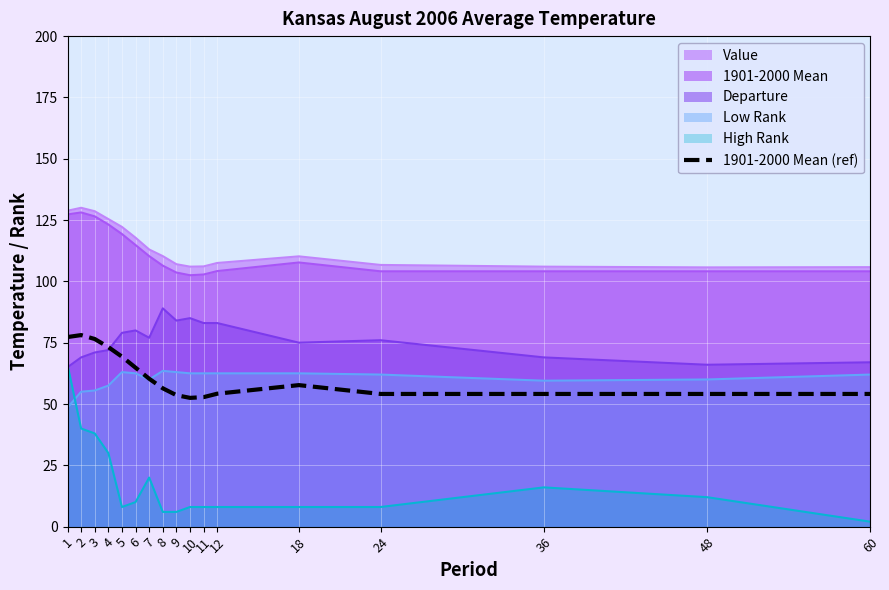

What is the difference between the maximum and minimum values?

25.6